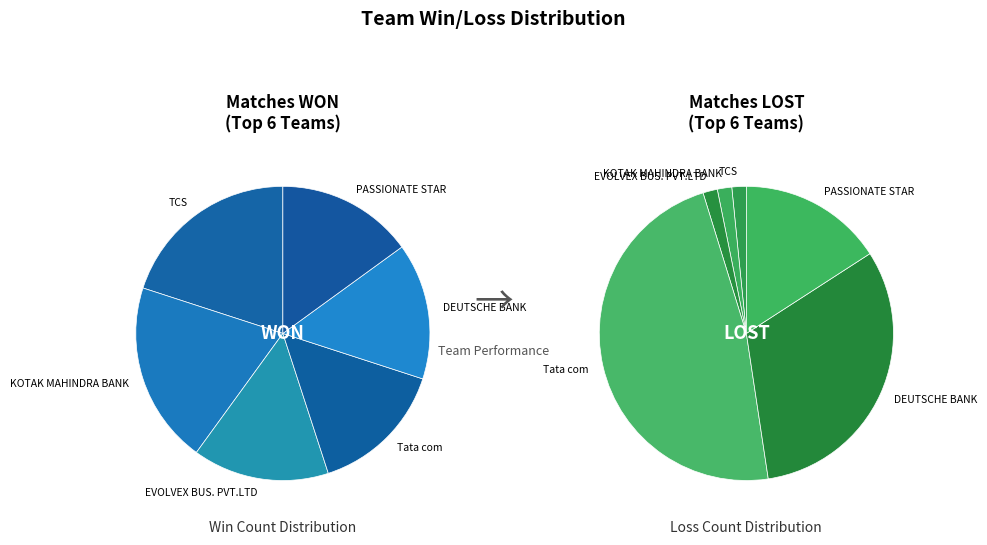

Which series has the largest range (max minus min)?

LOST